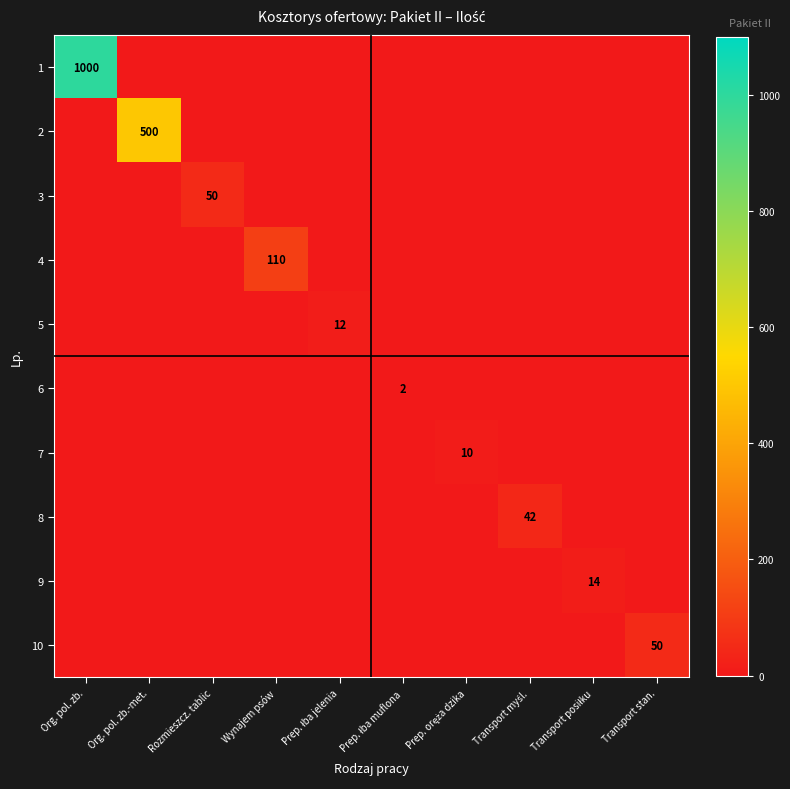

What is the sum of all 10 values?

50